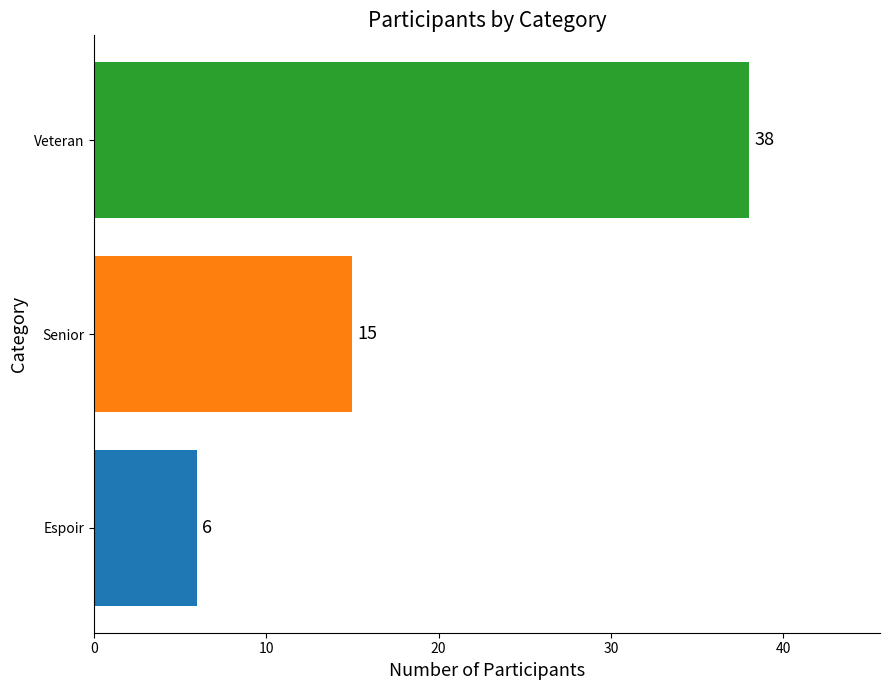

Where is the data nearest to the value 22?

Senior